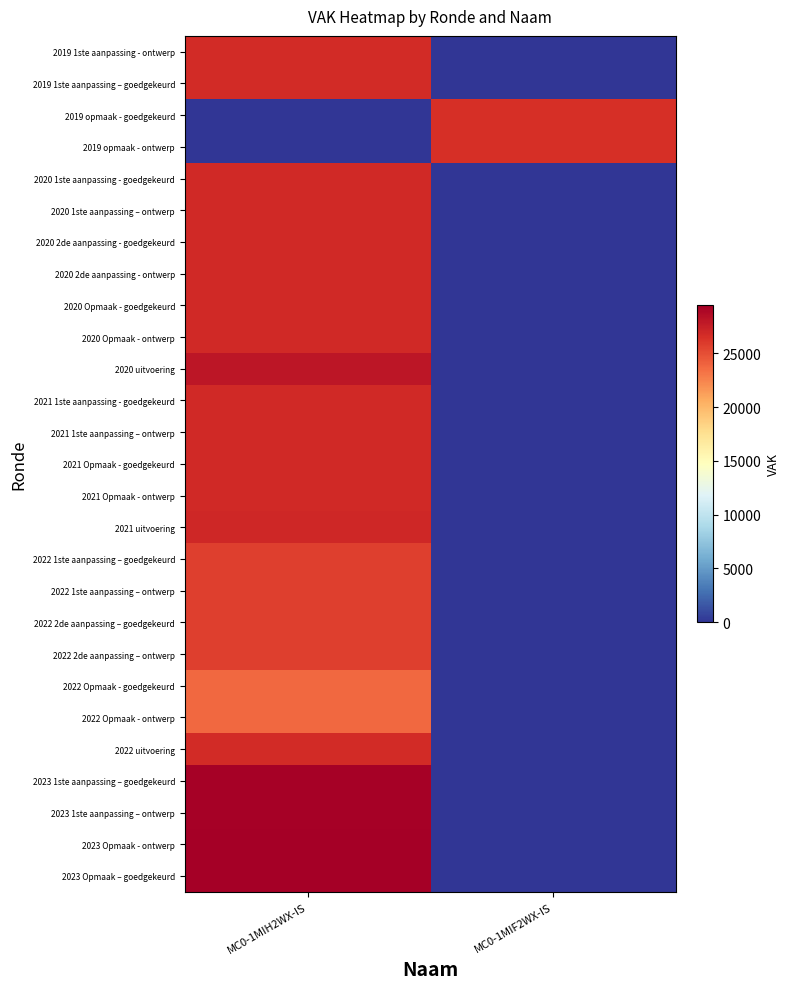

What is the greatest value displayed?

29458